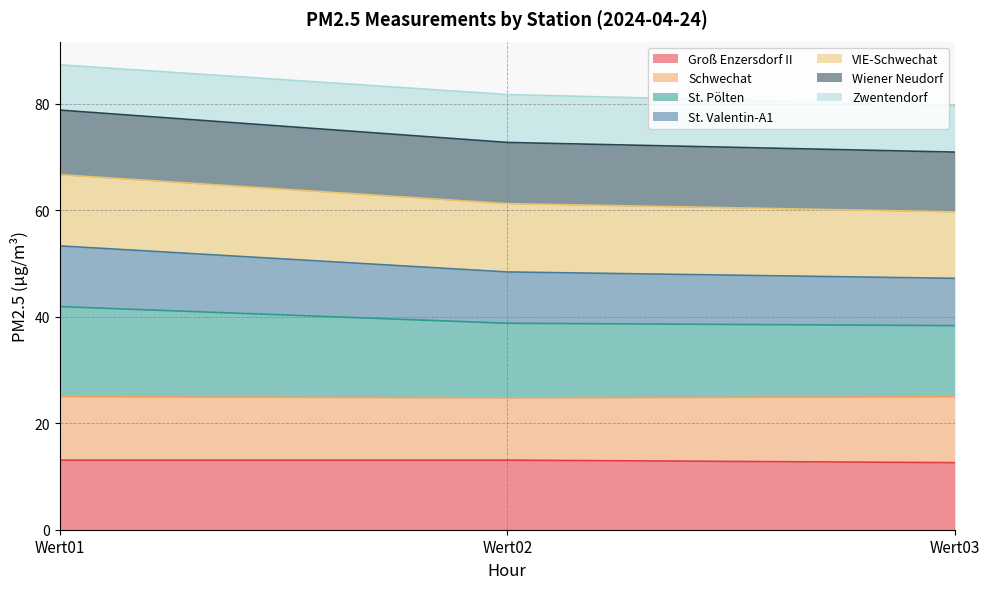

What is the total value across all series at Wert02?

81.8